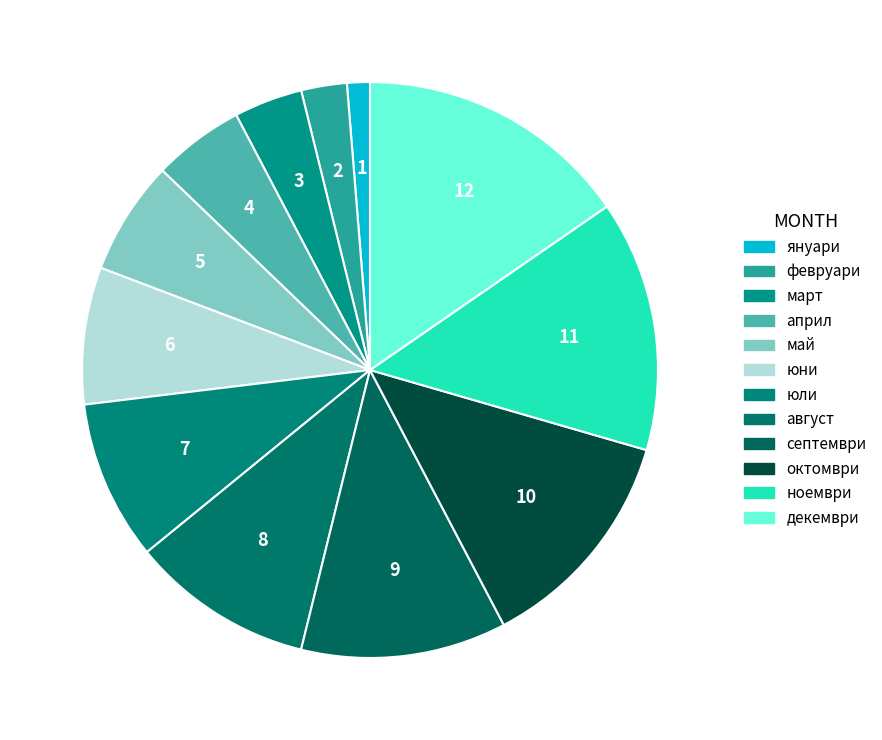

Rank the categories by value from highest to lowest.

декември, ноември, октомври, септември, август, юли, юни, май, април, март, февруари, януари